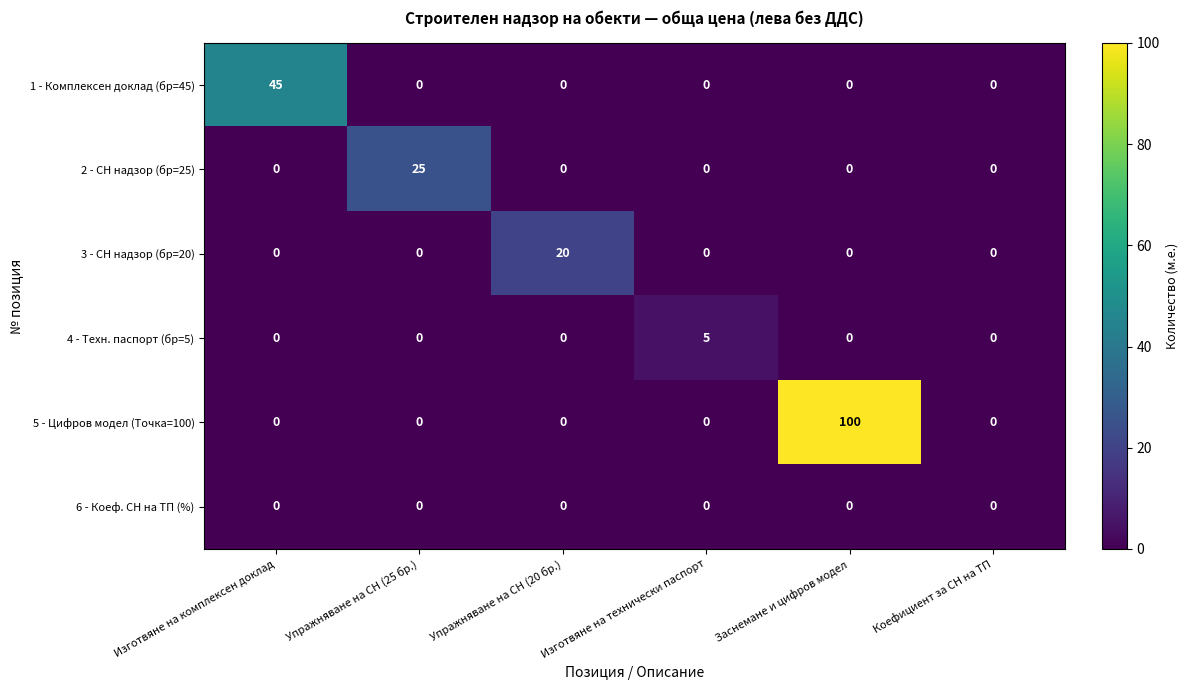

Which series has the widest spread of values?

5 - Цифров модел (Точка=100)